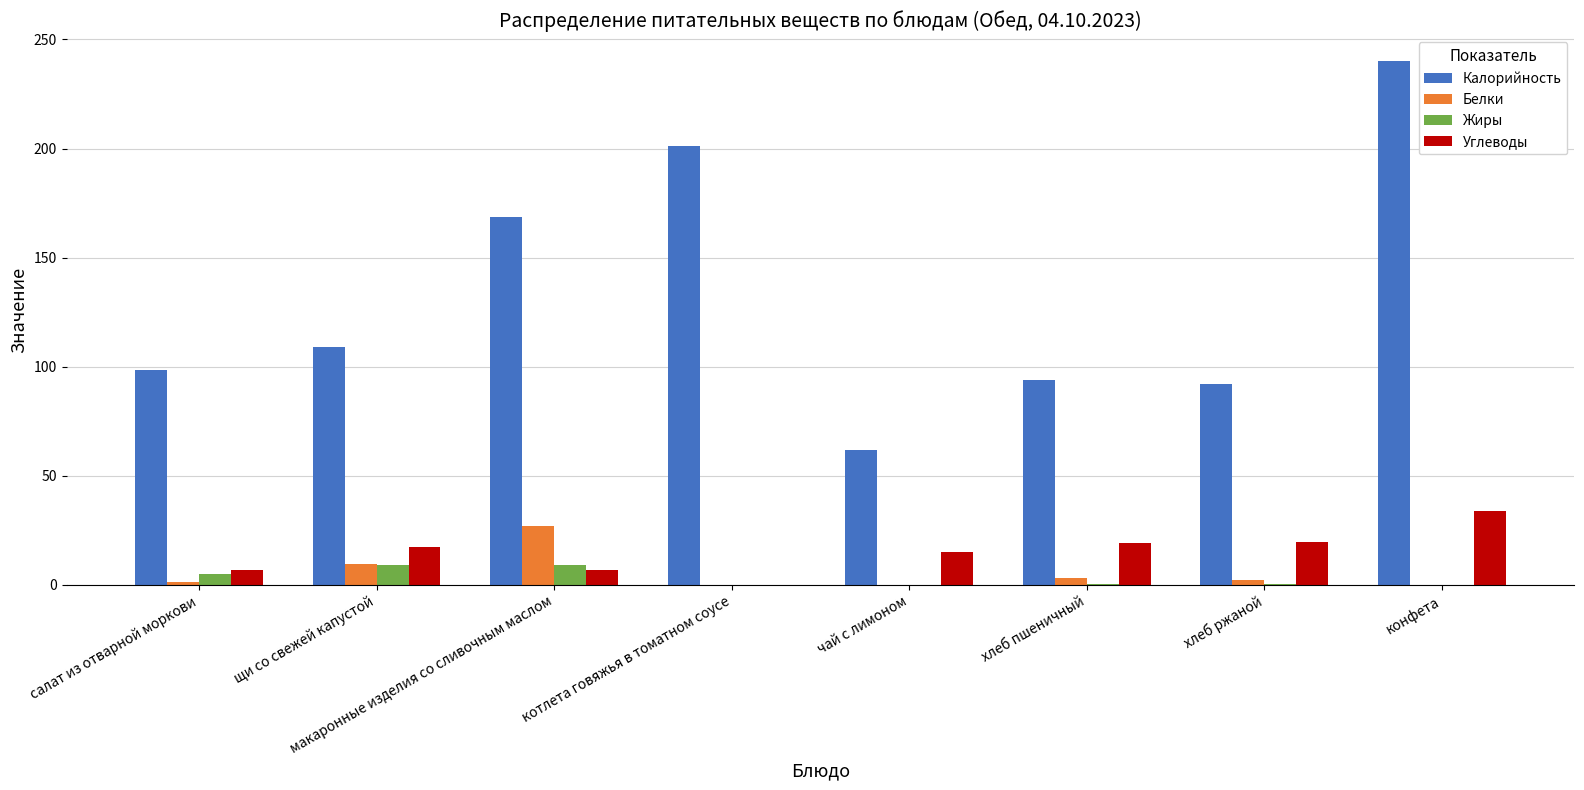

What is the approximate value of Жиры at щи со свежей капустой?

9.2